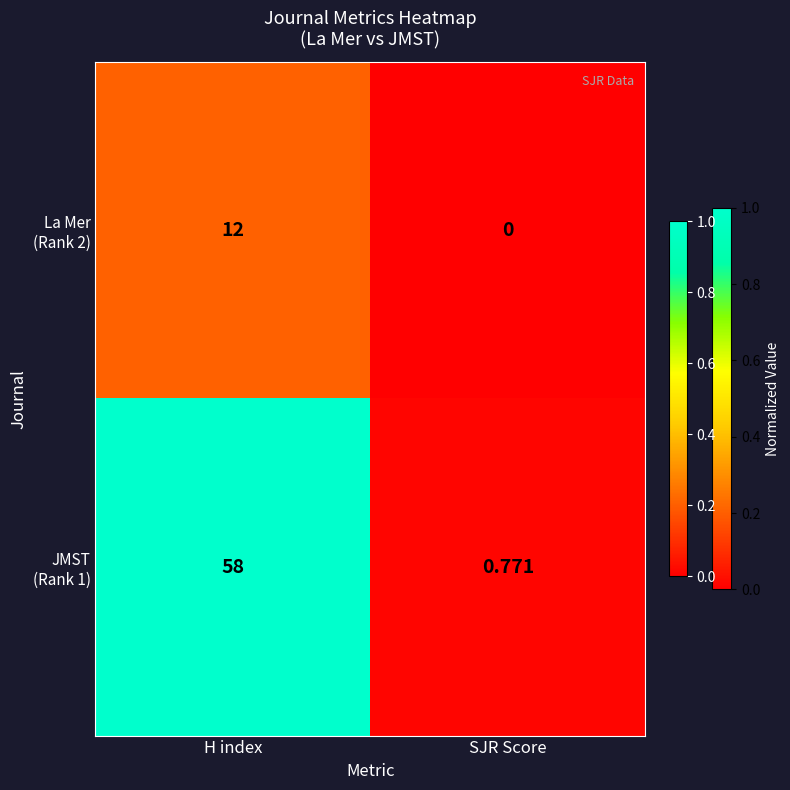

Which label corresponds to the largest value in the chart?

H index